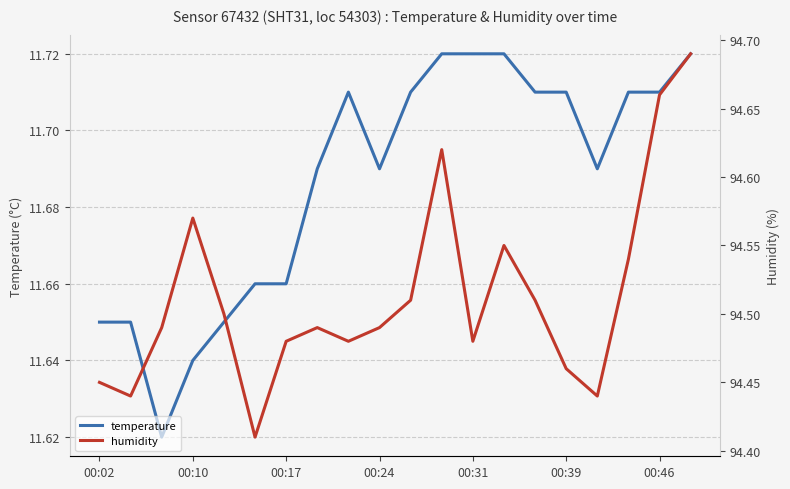

The value of temperature at 00:24 is 7.2. True or false?

False